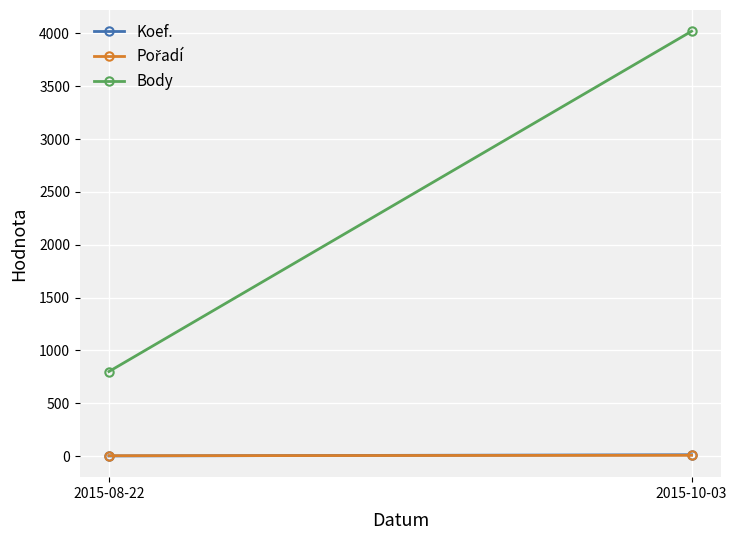

Is it true that Koef. equals 2 at 2015-10-03?

False